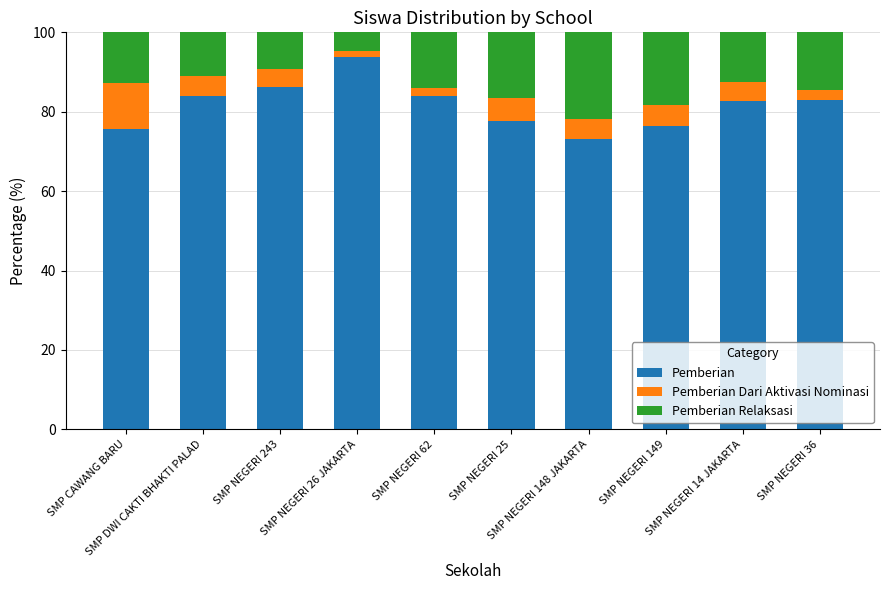

How many bars are there in total?

10